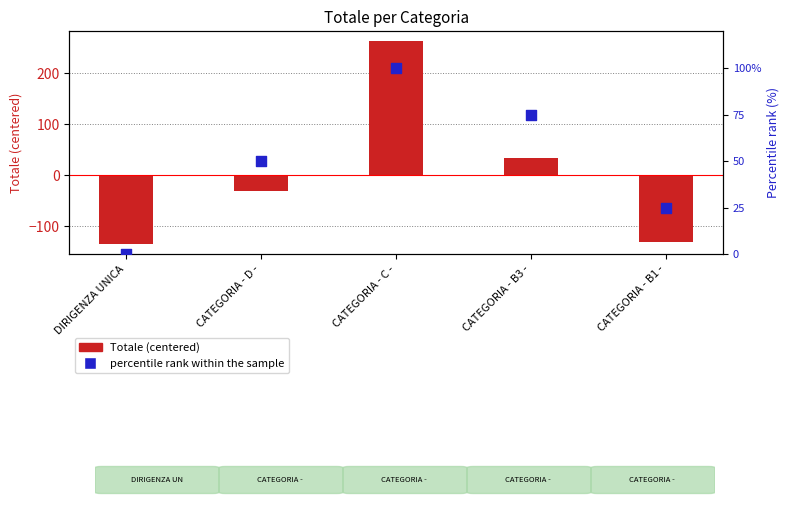

Which series has the widest spread of Y values?

Totale (centered)